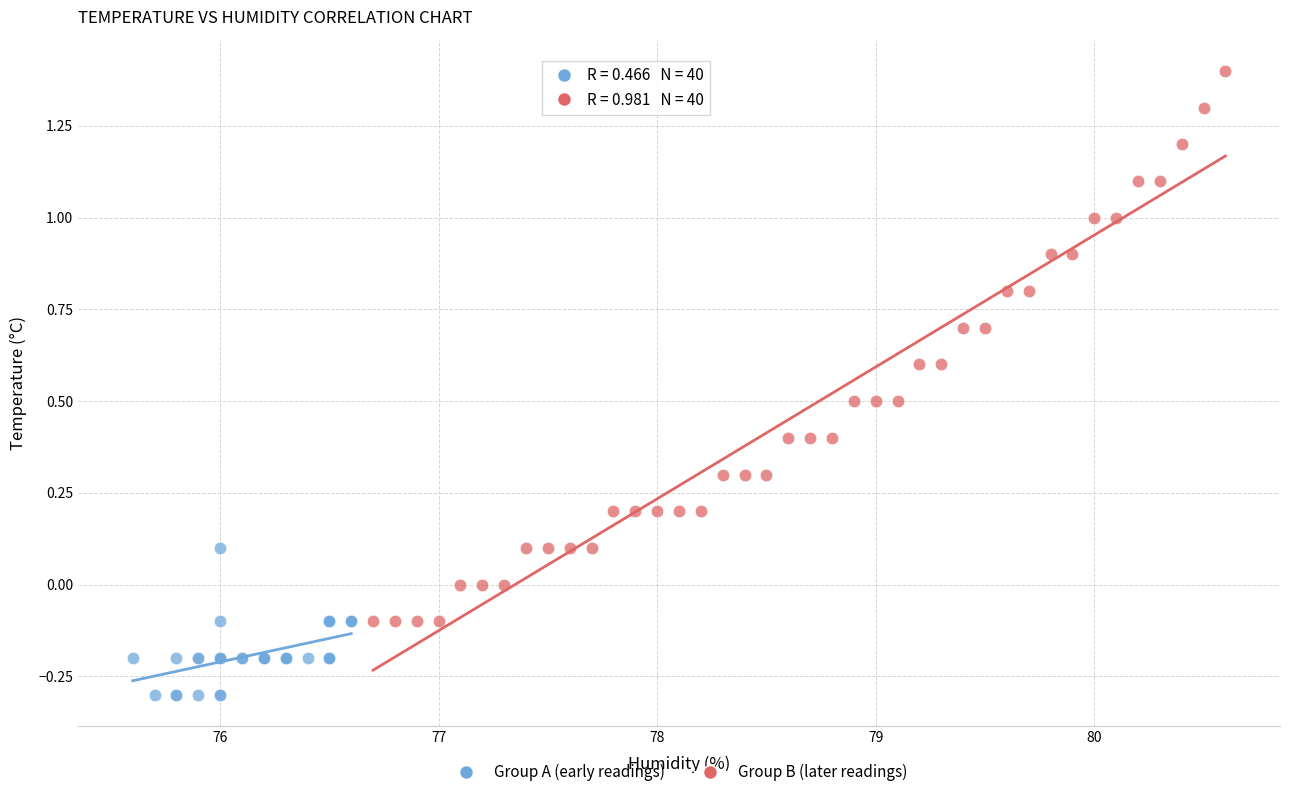

Which series has the largest Y range (max minus min)?

Group B (later readings)